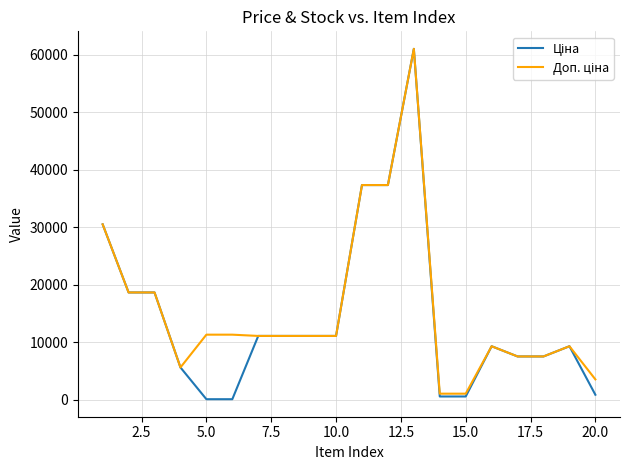

What is the maximum value shown in the chart?

61024.7